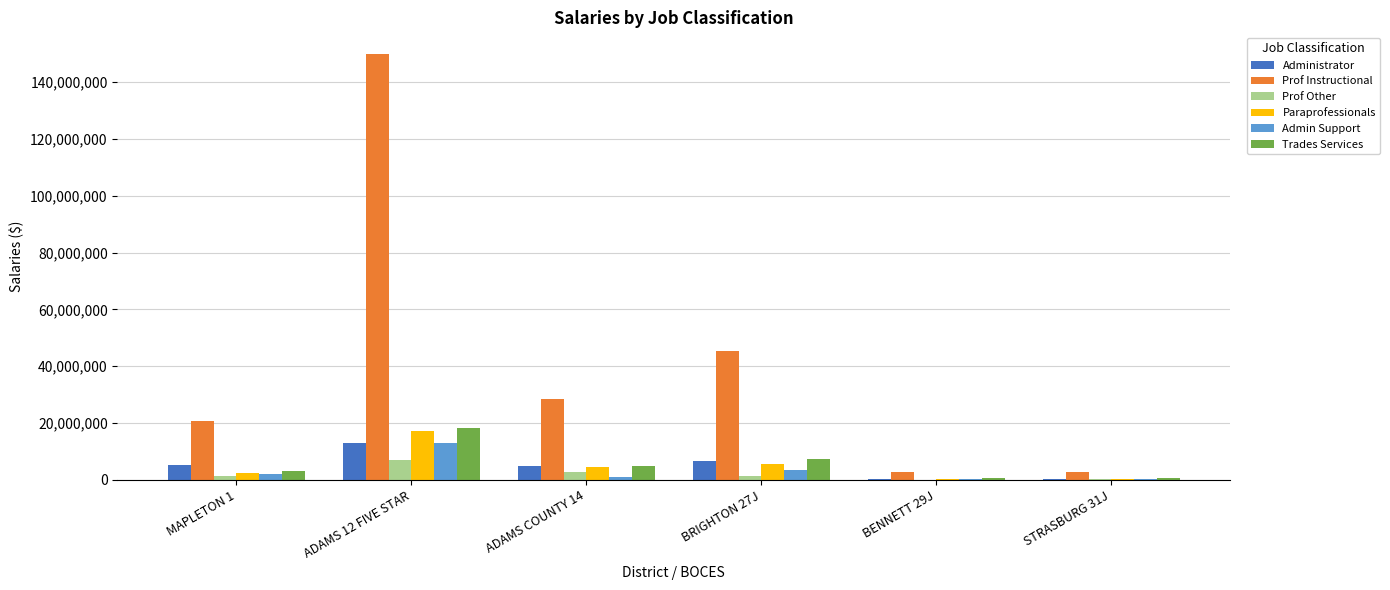

At which category does the chart reach its peak across all series?

ADAMS 12 FIVE STAR